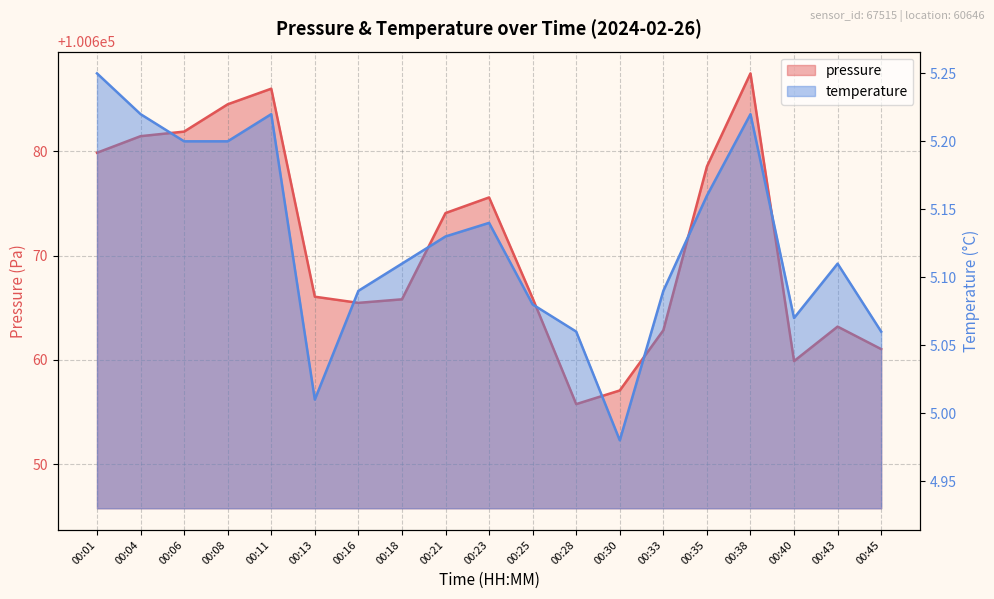

How many interior local peaks does the pressure series have?

4